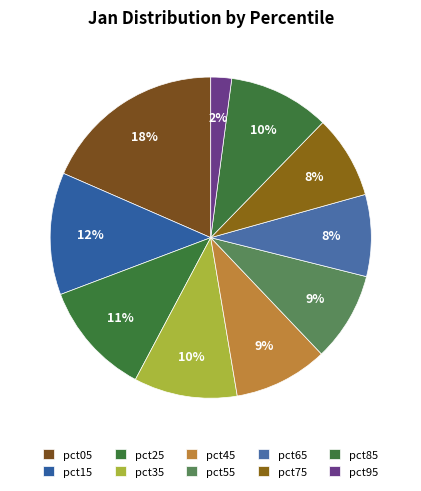

To the nearest percent, what is the average slice percentage?

10%